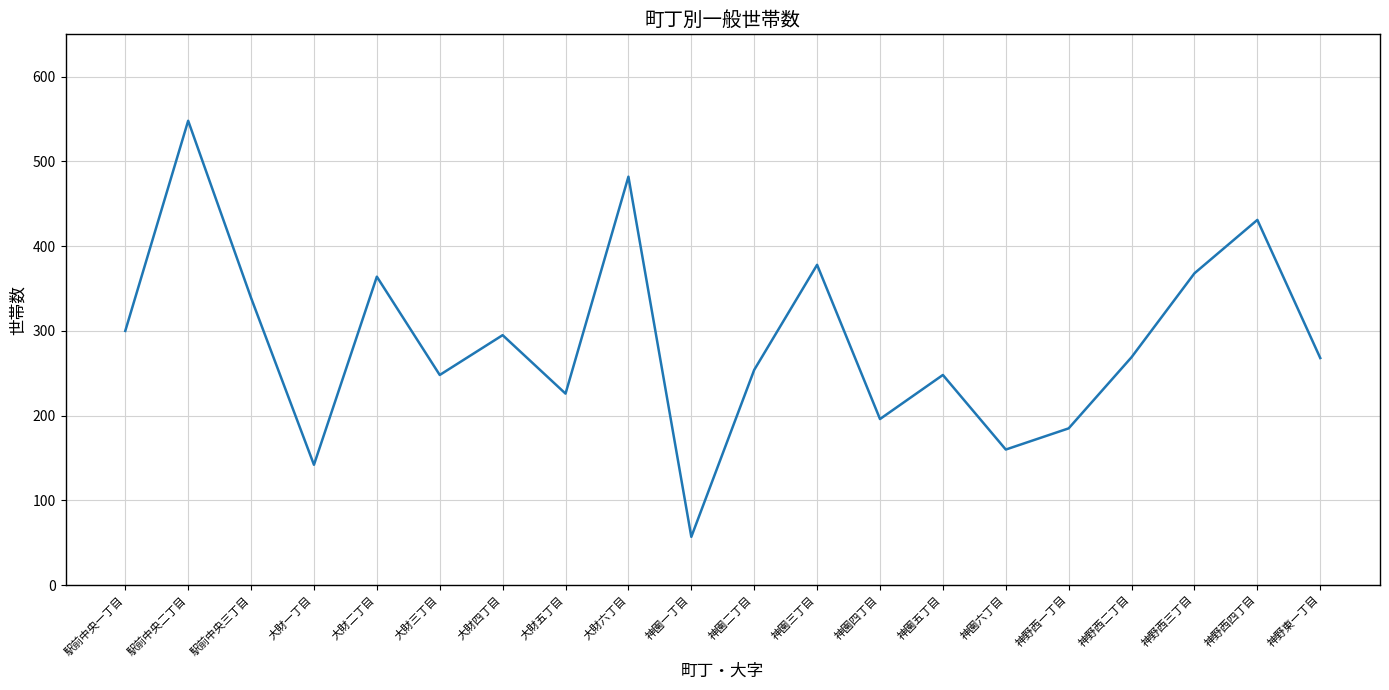

True or false: there are more than 0 points higher than both neighbors.

True